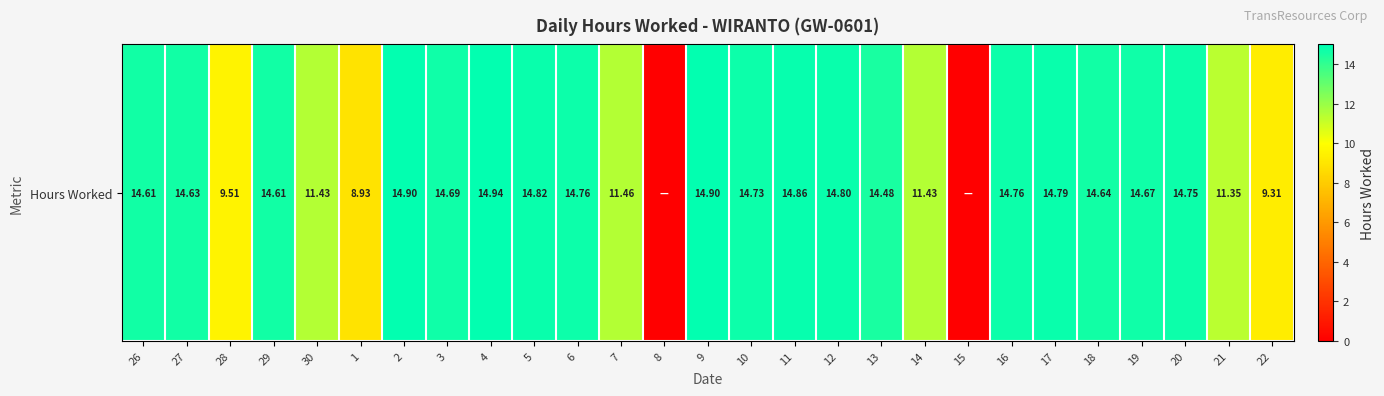

At which label does the data first exceed 14?

26